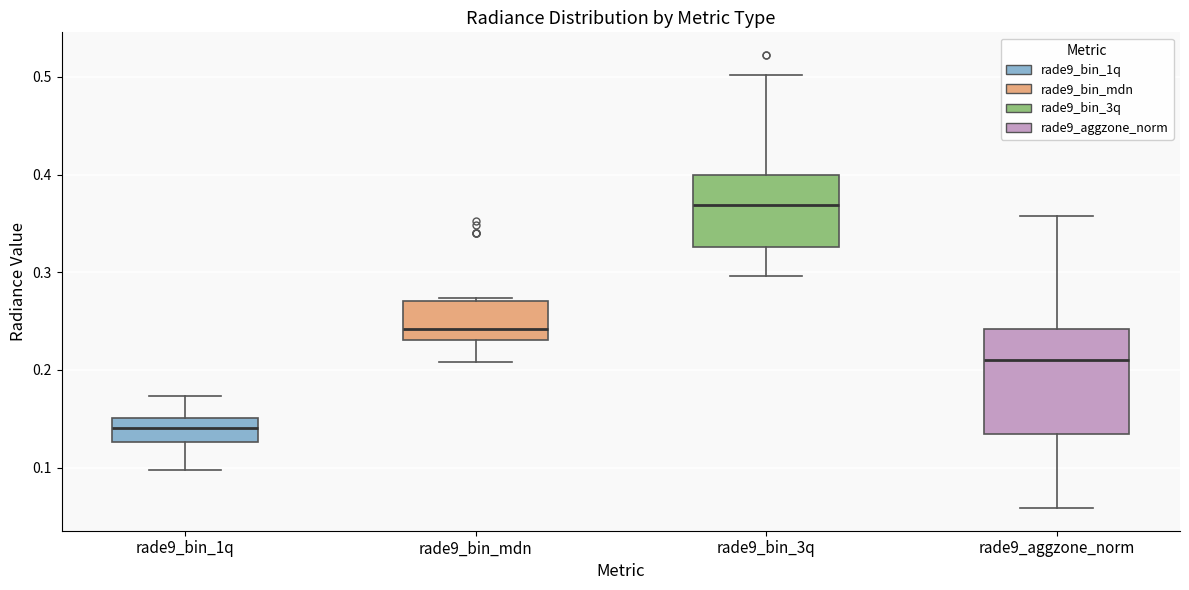

Which box is the tallest, from its lower edge to its upper edge?

rade9_aggzone_norm